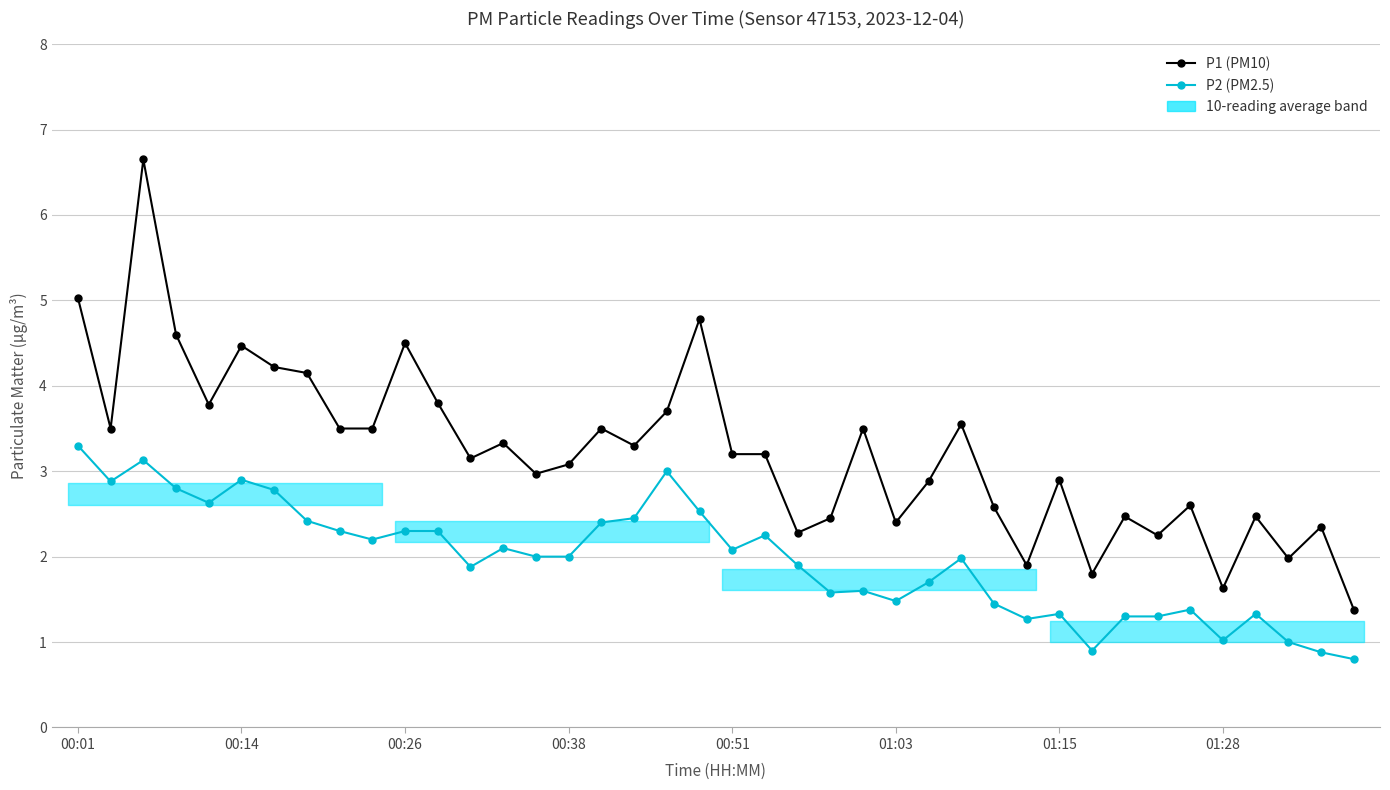

Which series has the largest range (max minus min)?

P1 (PM10)